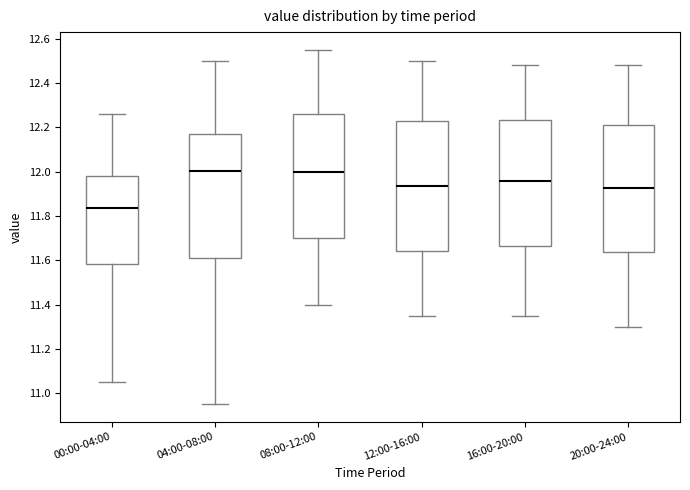

Where is the lower edge of the box for 00:00-04:00 on the y-axis? The values are not printed on the chart, so give them approximately, as read against the axis.

11.58